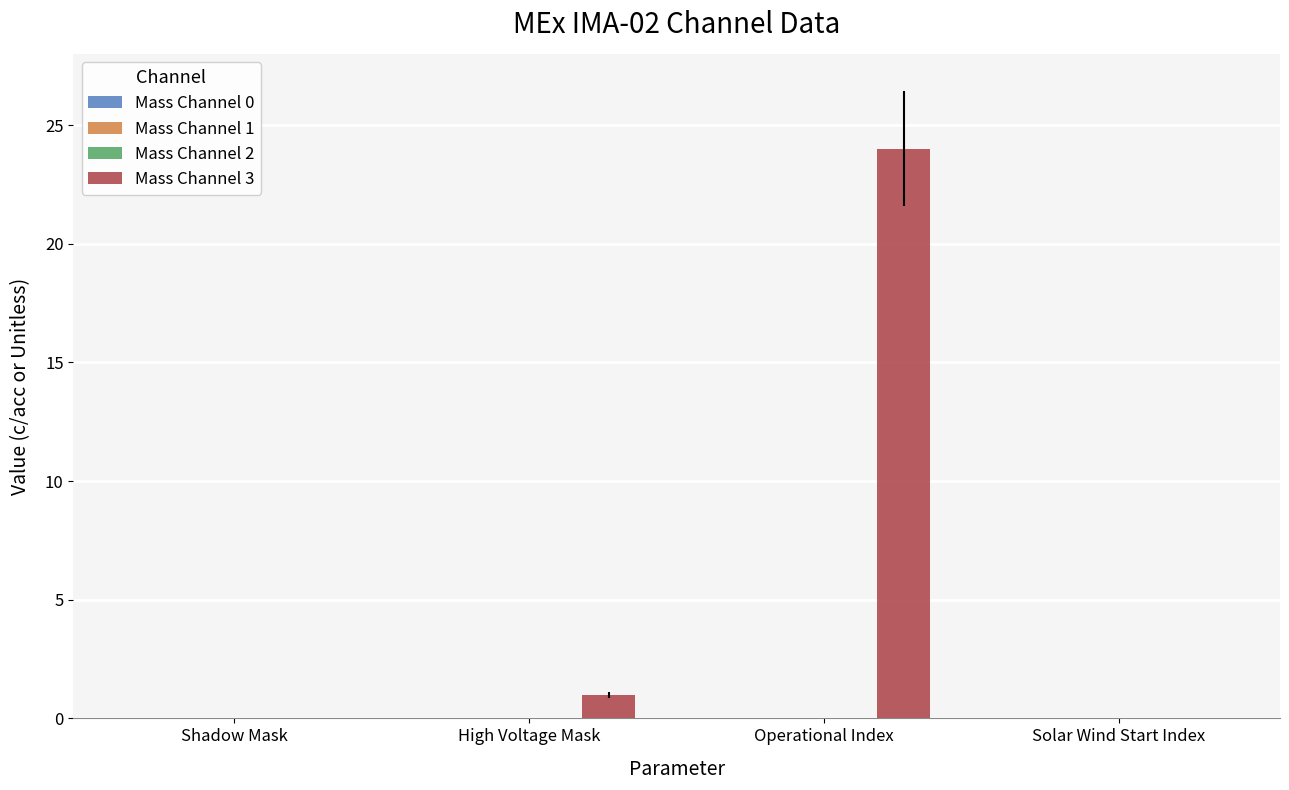

What is the greatest value displayed?

24